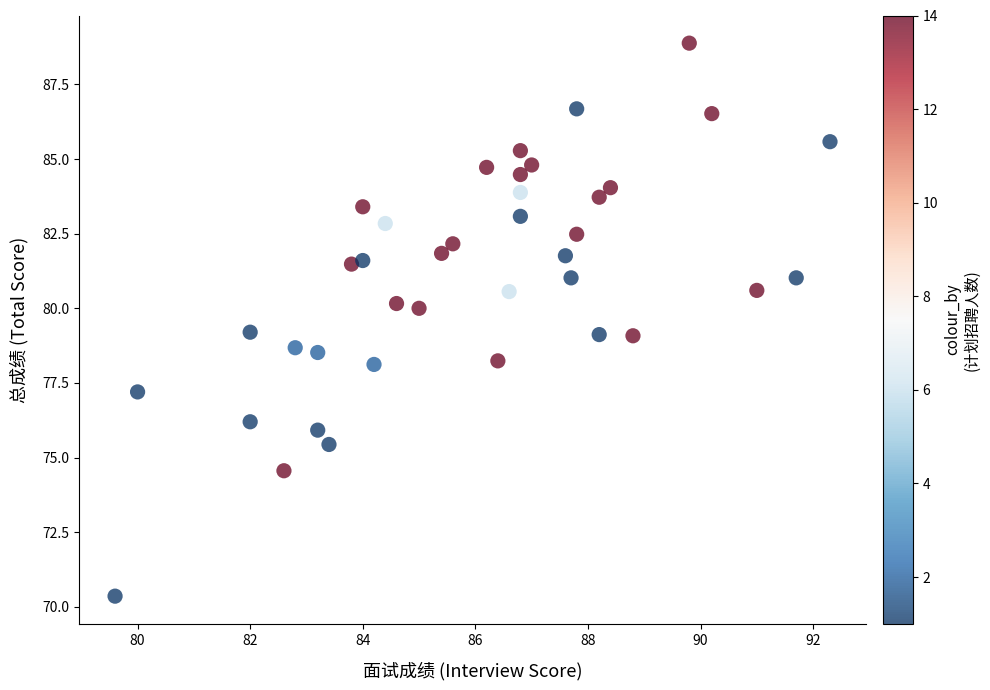

What is the range of X values (max minus min)?

12.7